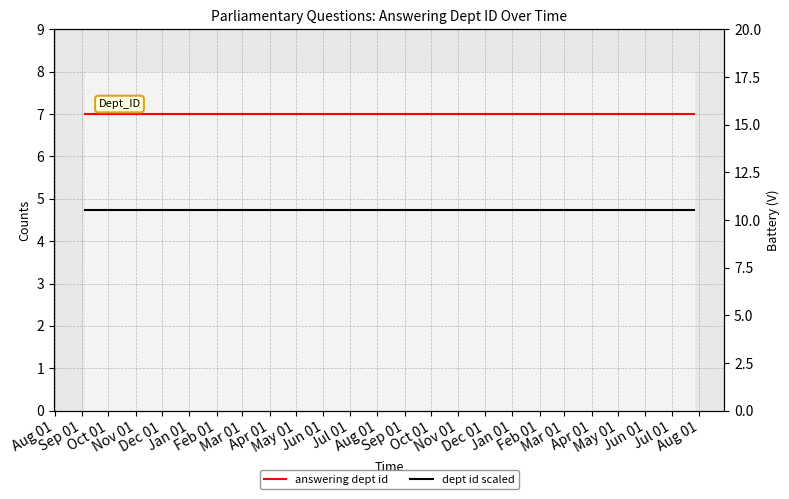

Which series has the largest total across all categories?

dept id scaled